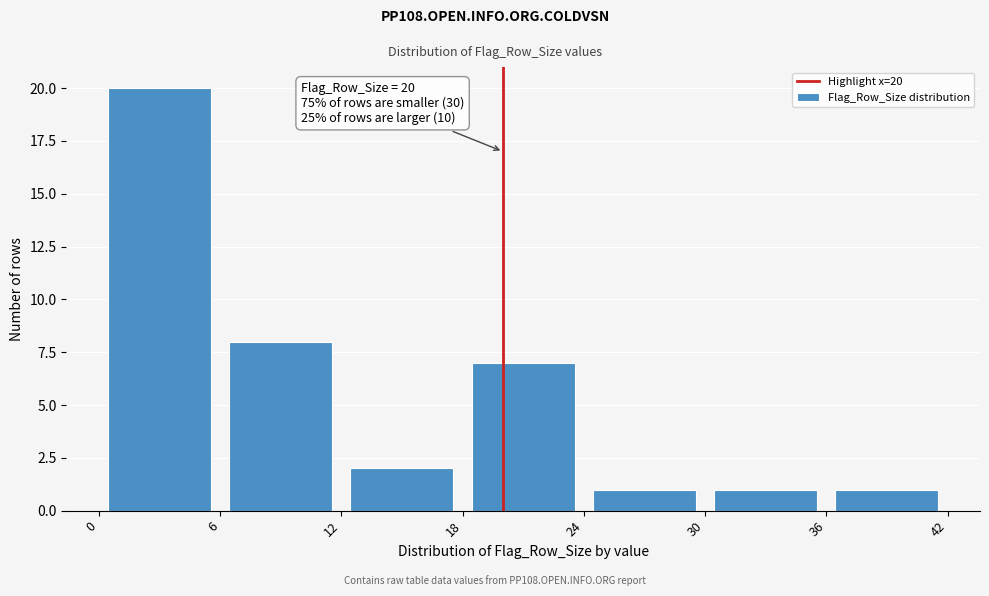

Which range on the x-axis has the tallest bar?

0 to 6